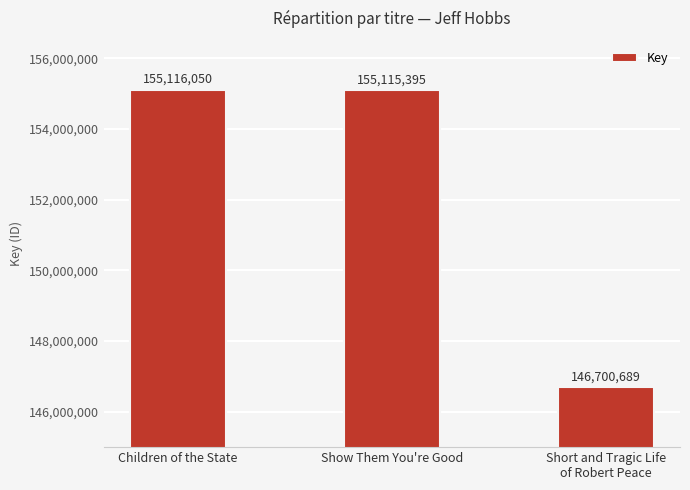

Between Children of the State and Short and Tragic Life
of Robert Peace, which is larger?

Children of the State